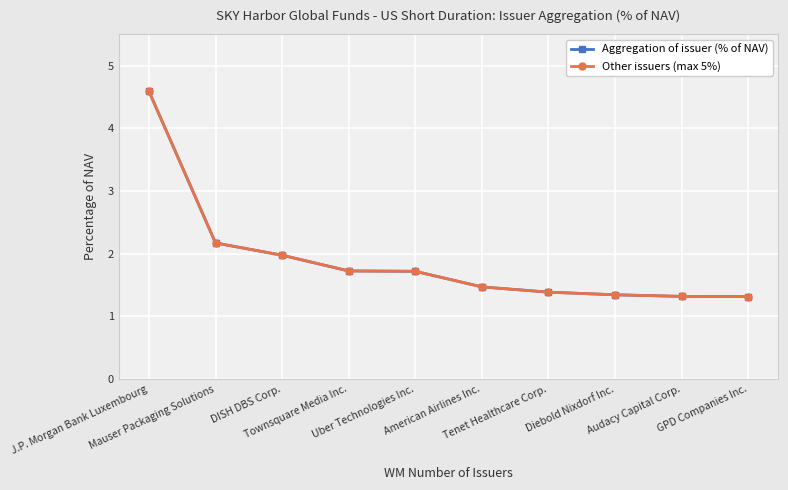

What is the maximum value shown in the chart?

4.6